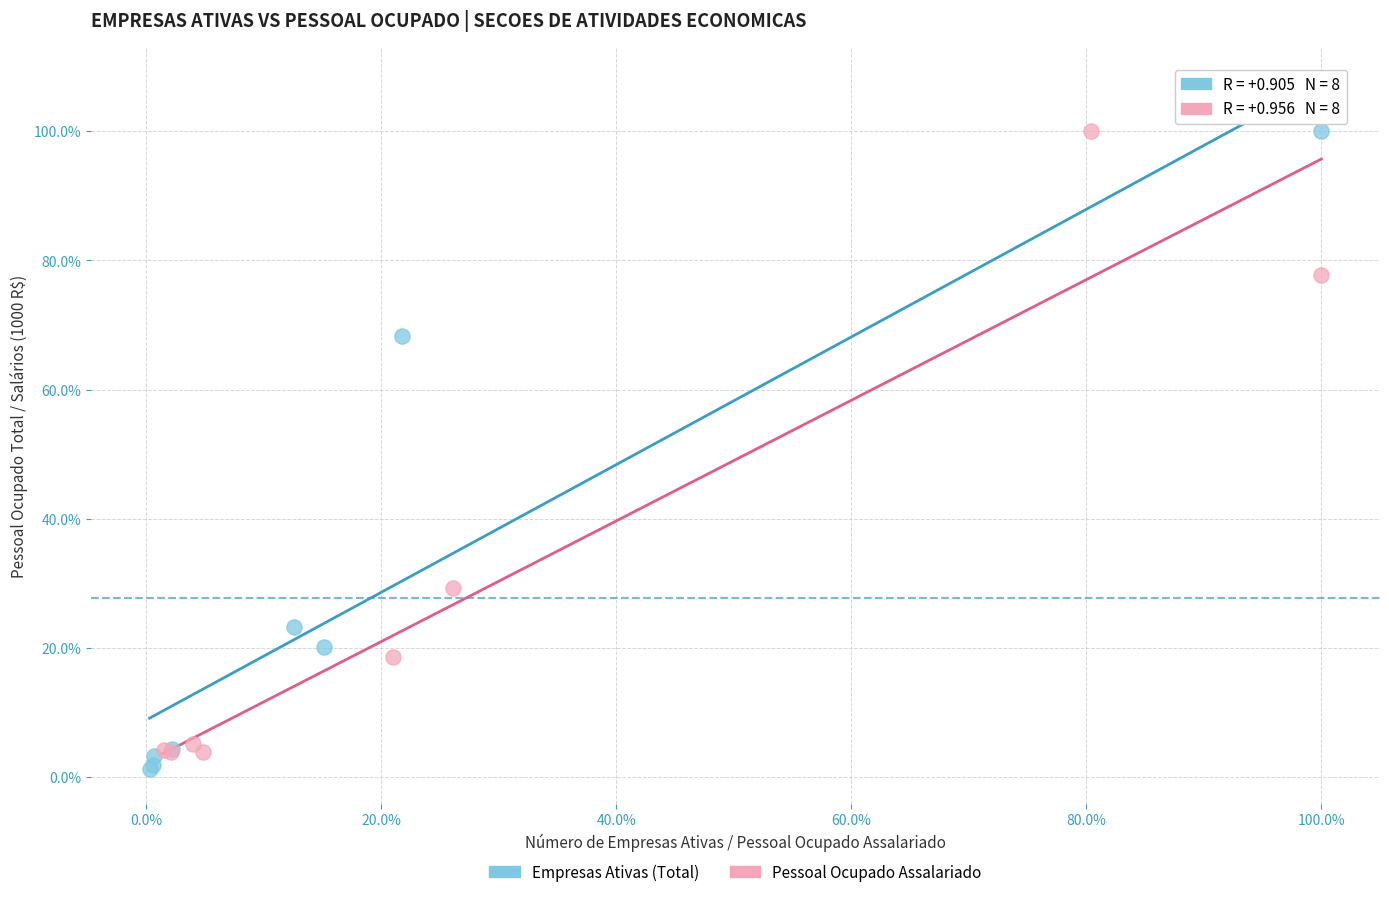

Which series has the widest spread of Y values?

Empresas Ativas (Total)